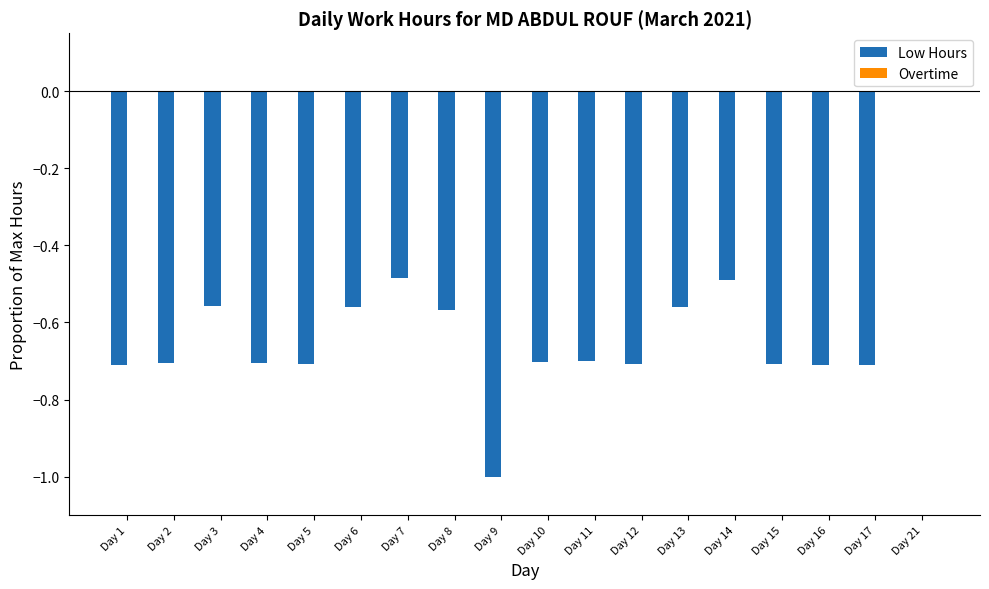

Which label corresponds to the largest value in the chart?

Day 21